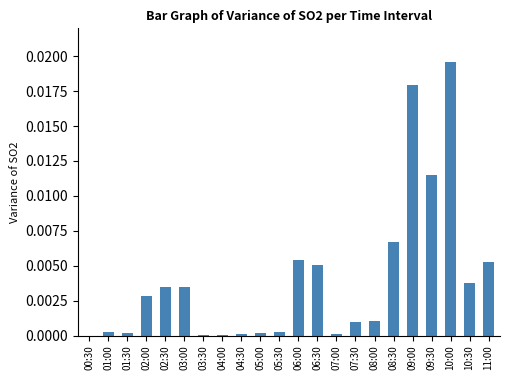

The chart shows a value of 0.0 at 09:30. True or false?

True